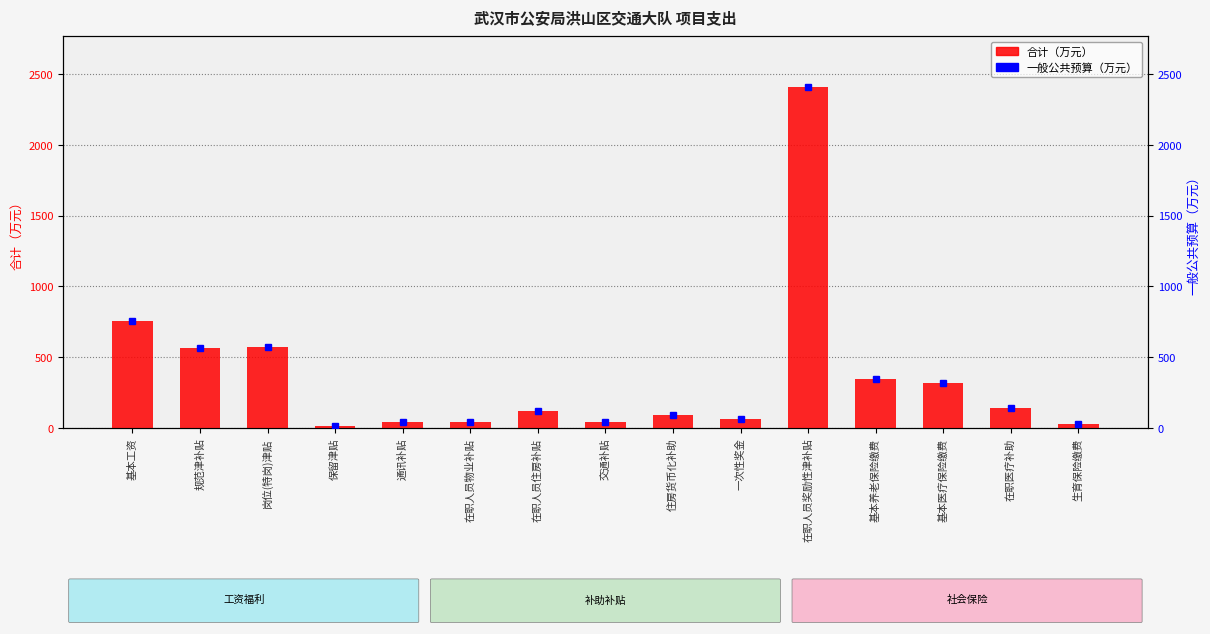

Is the value of 一般公共预算（万元） at 住房货币化补助 greater than the value of 合计（万元） at 在职医疗补助?

No